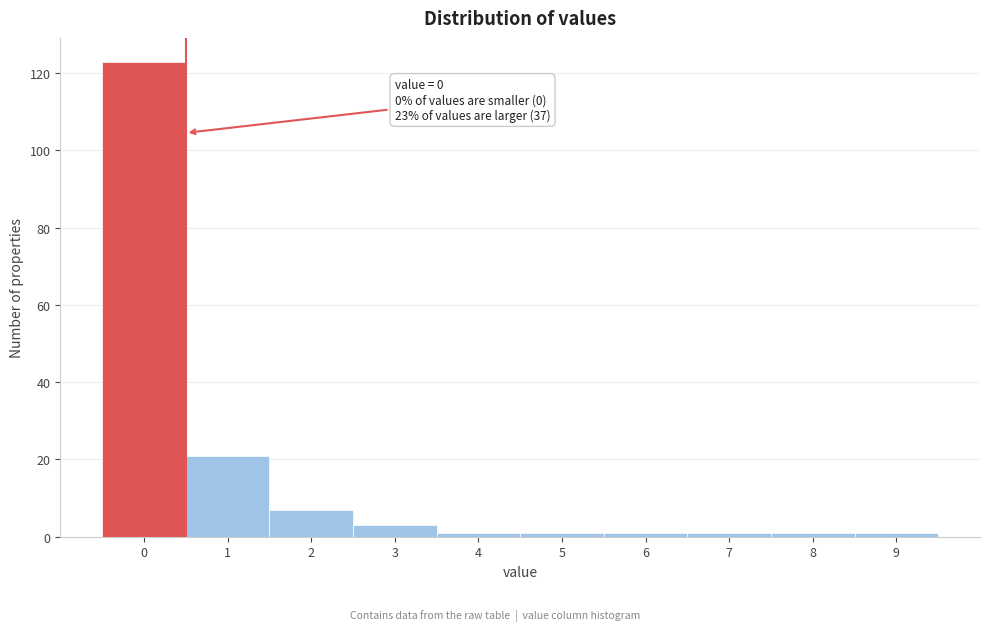

Reading left to right, list all the values displayed in this chart.

0=123	1=21	2=7	3=3	4=1	5=1	6=1	7=1	8=1	9=1